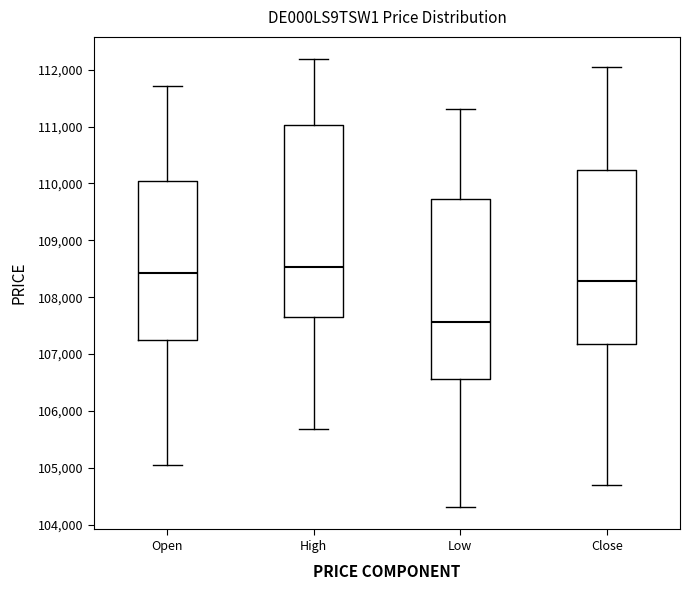

Reading left to right, read every box against the y-axis: the position of its median line, the range the box covers, and the ends of its whiskers. The values are not printed on the chart, so give them approximately, as read against the axis.

Open: median 108400, box 107200 to 110000, whiskers 105000 to 111700
High: median 108500, box 107600 to 111000, whiskers 105700 to 112200
Low: median 107600, box 106600 to 109700, whiskers 104300 to 111300
Close: median 108300, box 107200 to 110200, whiskers 104700 to 112100